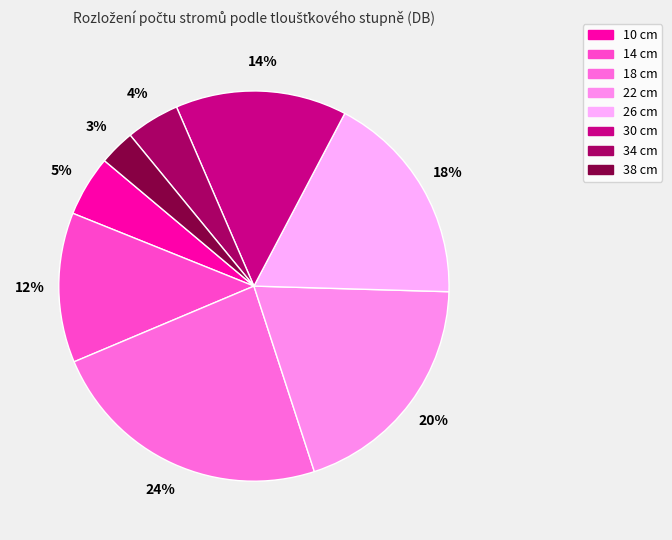

What percentage is the 10 cm slice, to the nearest percent?

5%